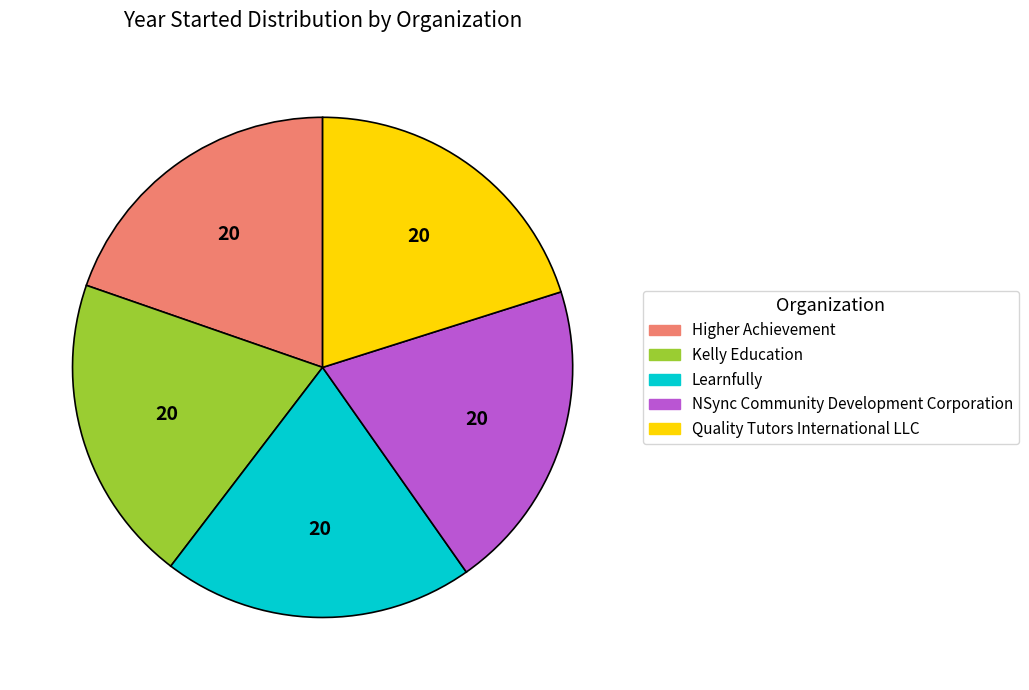

Does Kelly Education represent more than half of the total?

No